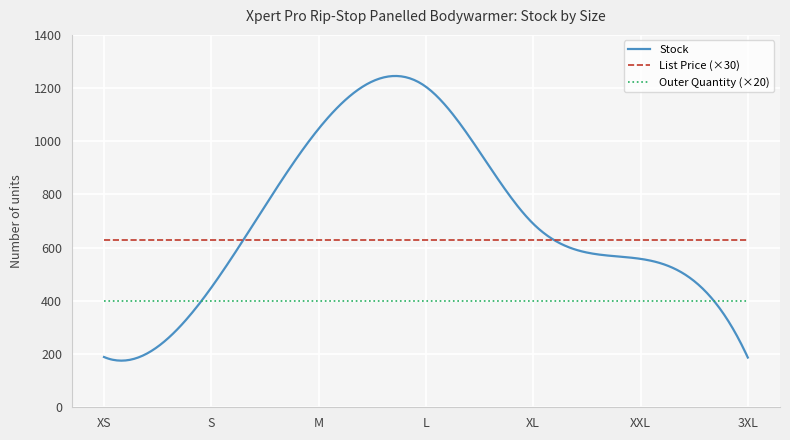

Which series has the largest range (max minus min)?

Stock